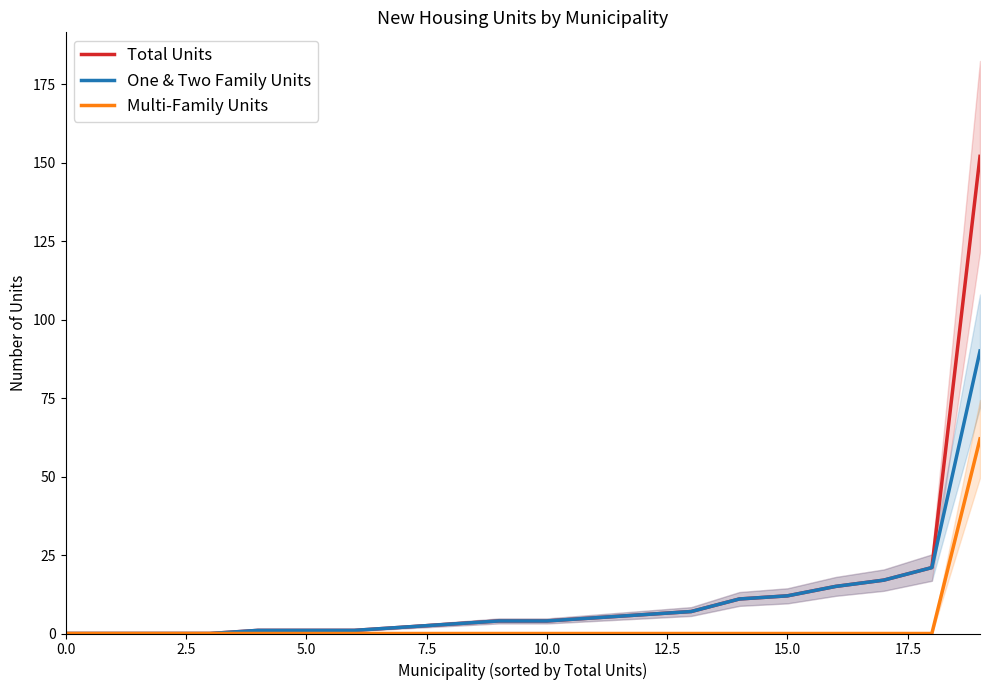

At which label is Total Units closest to 76?

18